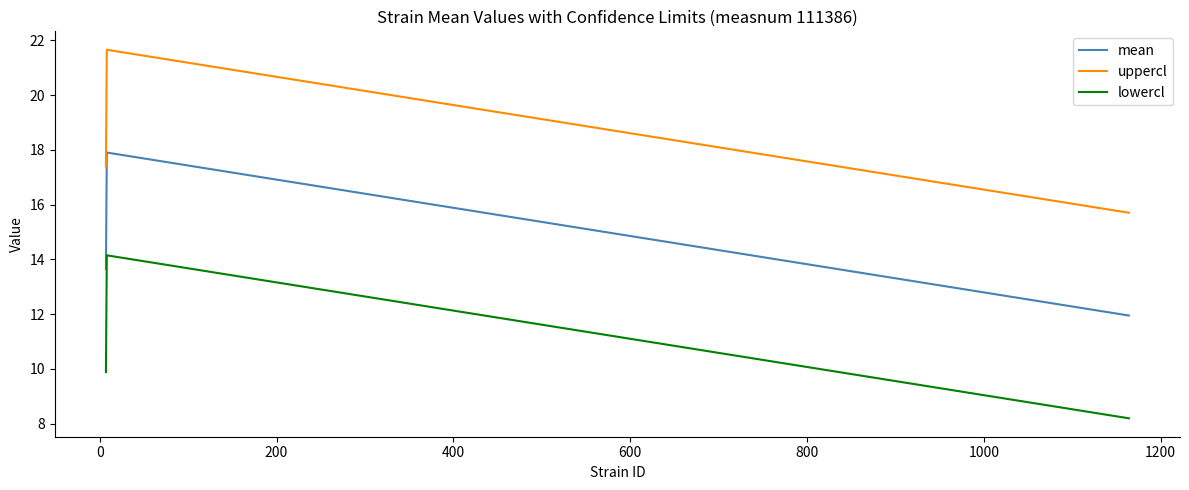

What is the difference between the second highest and minimum values in the lowercl series?

1.7